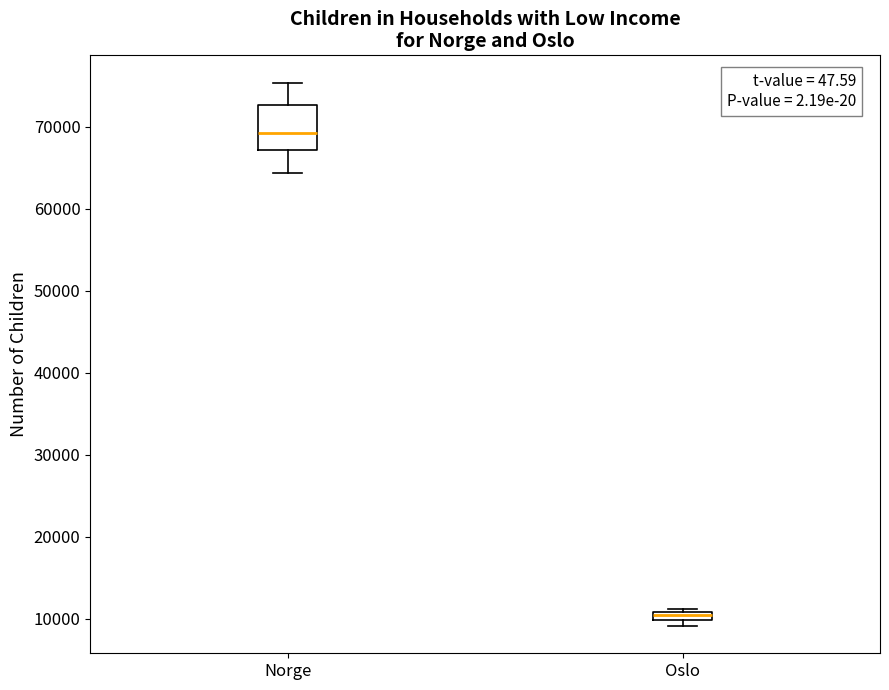

Which box has the highest median line?

Norge